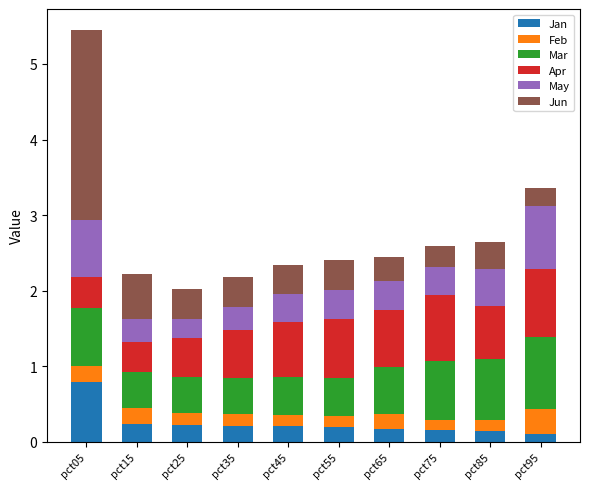

At which category is the sum across all series the highest?

pct05